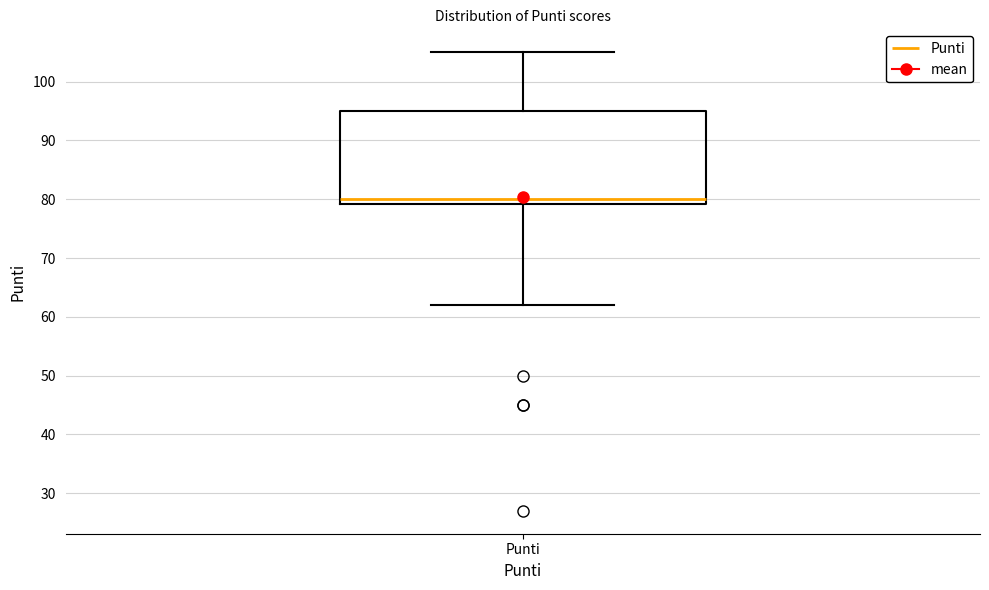

Read this box plot against the y-axis: the position of the median line, the range covered by the box, and the ends of both whiskers. The values are not printed on the chart, so give them approximately, as read against the axis.

median 80, box 79 to 95, whiskers 62 to 105